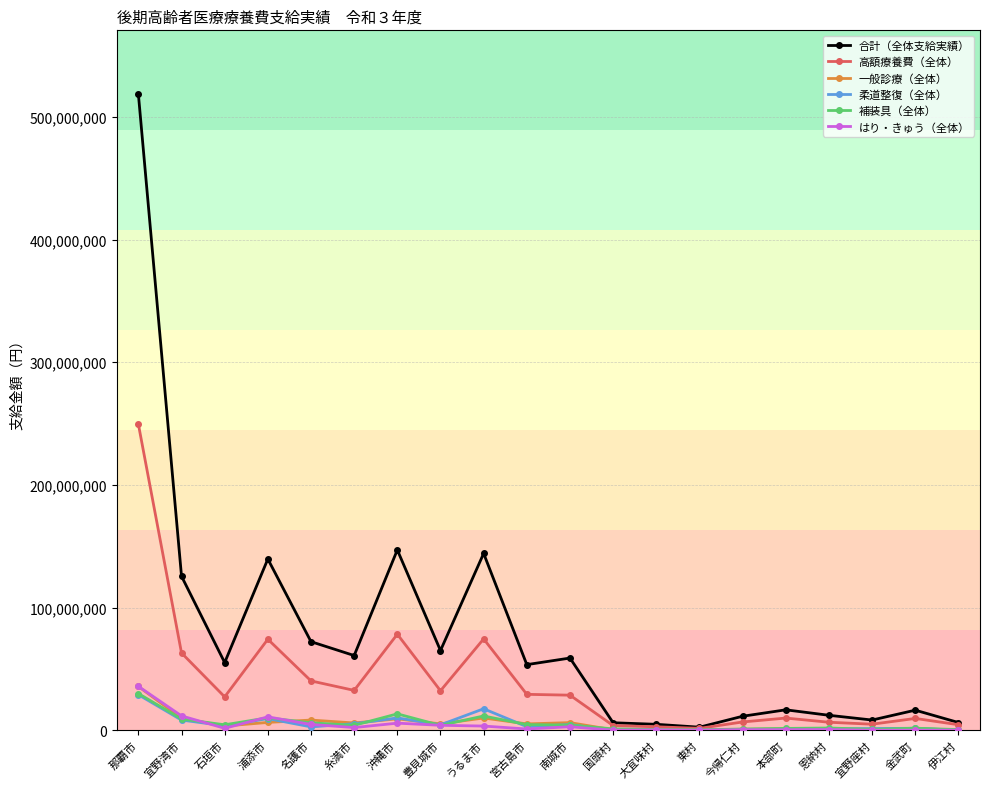

What is the label of the 1st point from the left?

那覇市